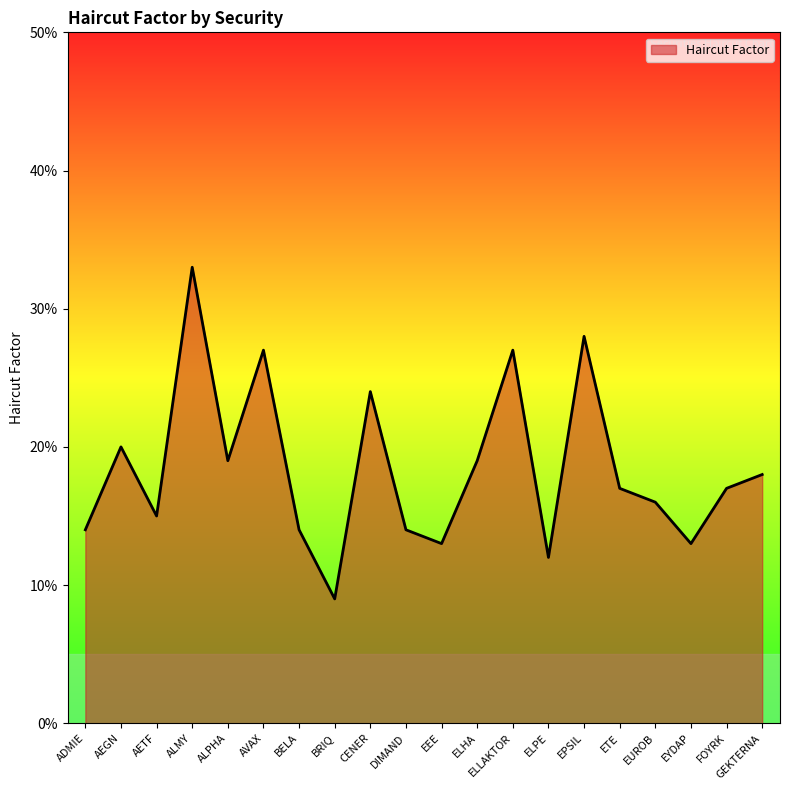

Between GEKTERNA and EEE, which is larger?

GEKTERNA